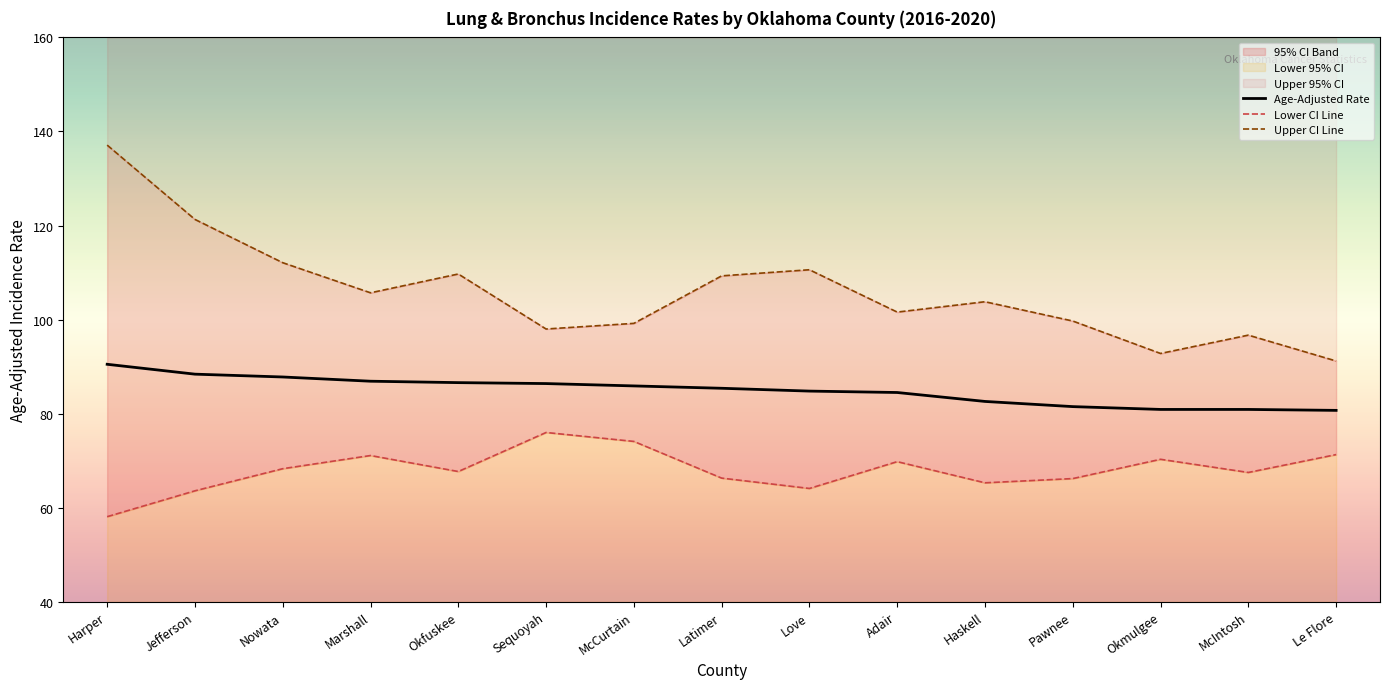

True or false: Upper CI Line and Age-Adjusted Rate intersect in this chart.

False